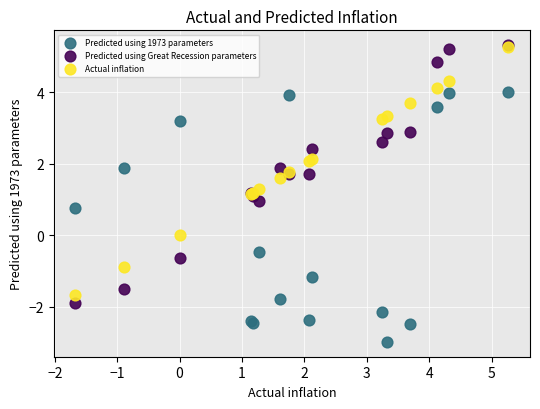

Which series reaches the minimum Y coordinate?

Predicted using 1973 parameters